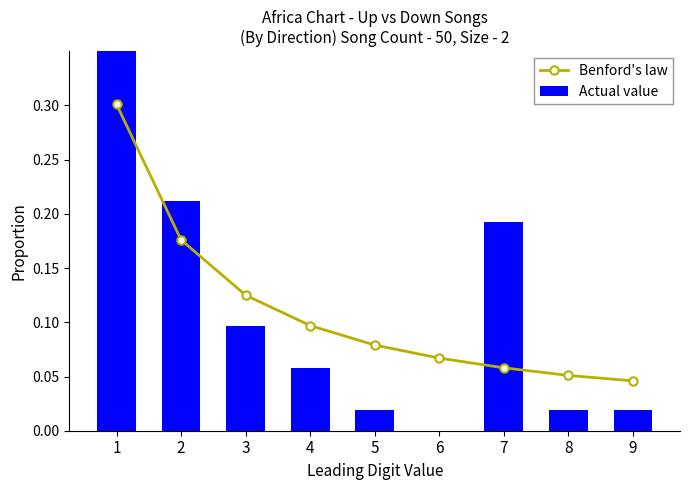

At which label does Benford's law reach its minimum?

9